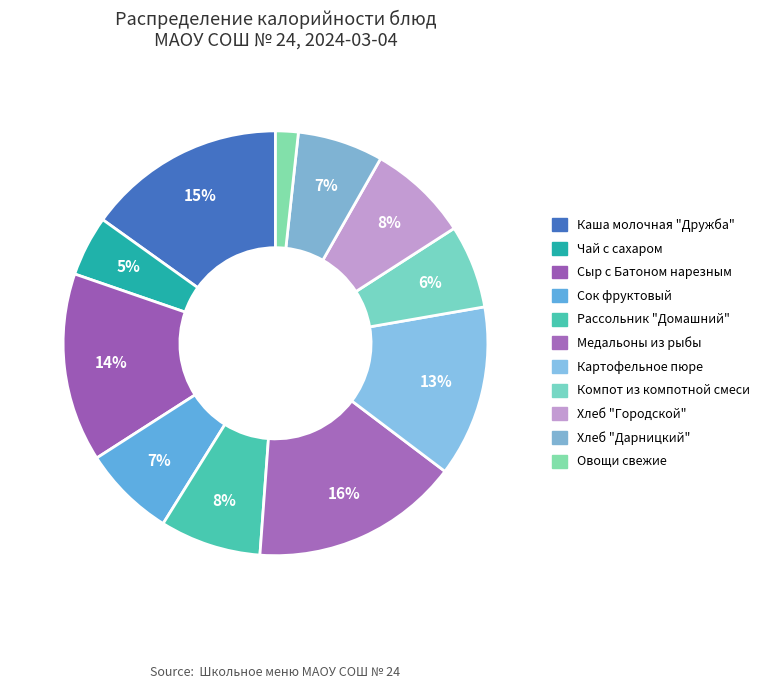

To the nearest percent, what is the difference between the Сыр с Батоном нарезным and Овощи свежие slice percentages?

13%